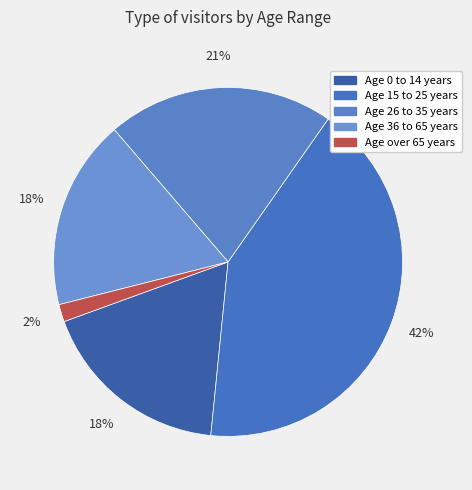

Which category has the biggest portion of the pie?

Age 15 to 25 years